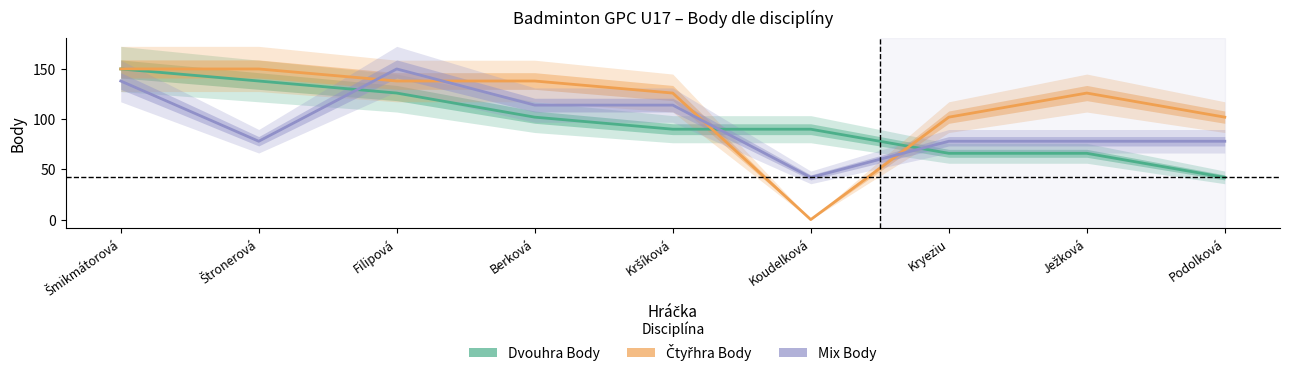

Count the number of categories in the chart.

9